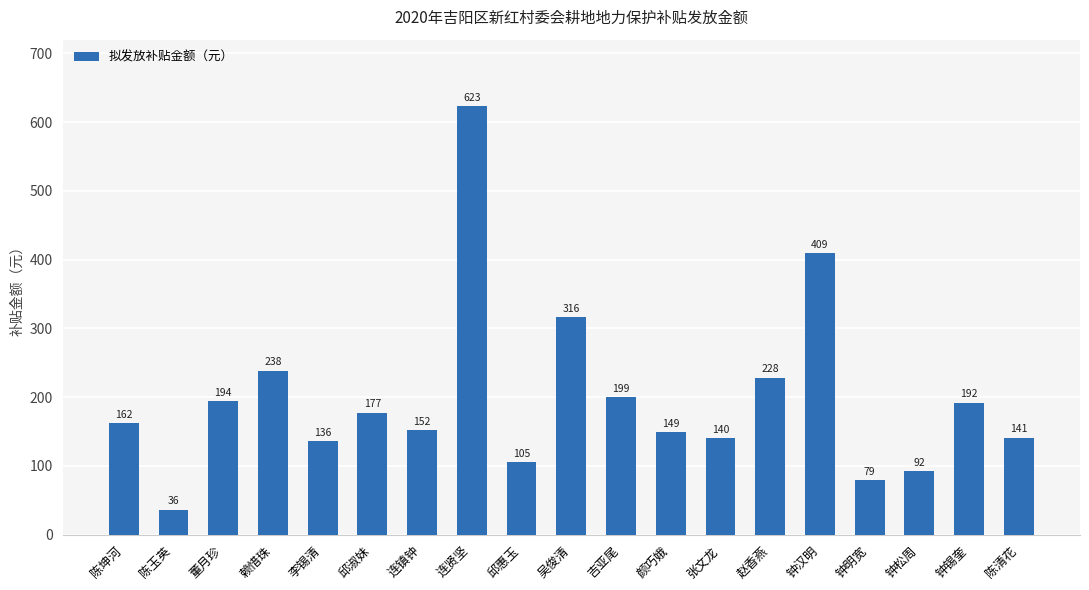

Which label corresponds to the smallest value in the chart?

陈玉英